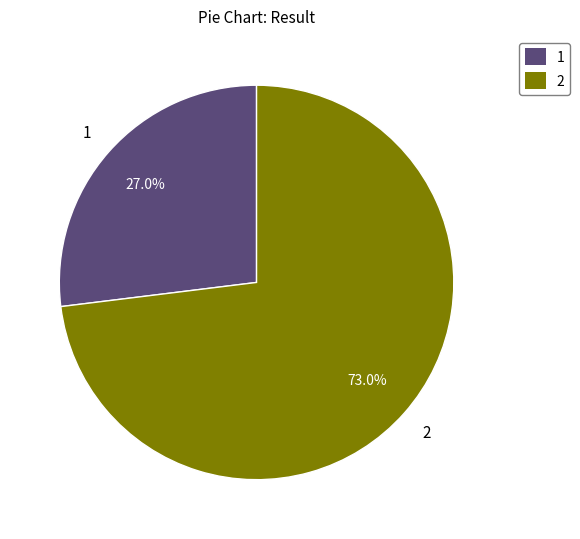

To the nearest percent, what is the difference between the largest and smallest slice percentages?

46%